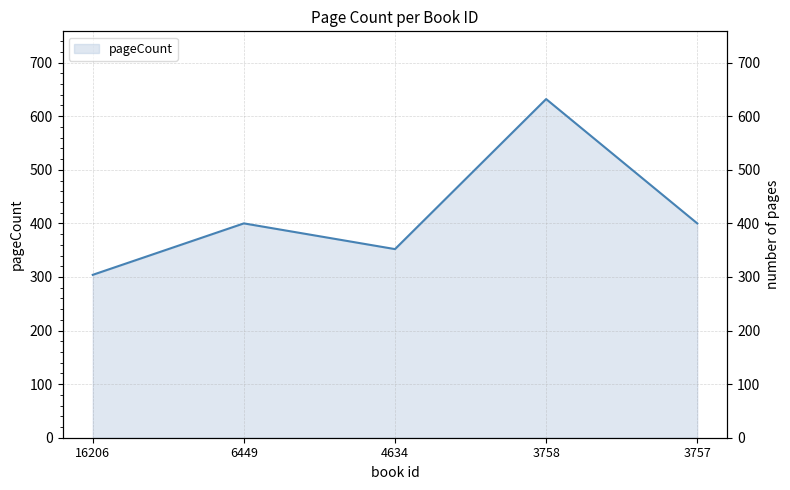

Reading left to right, list all the values displayed in this chart.

16206=304	6449=400	4634=352	3758=632	3757=400